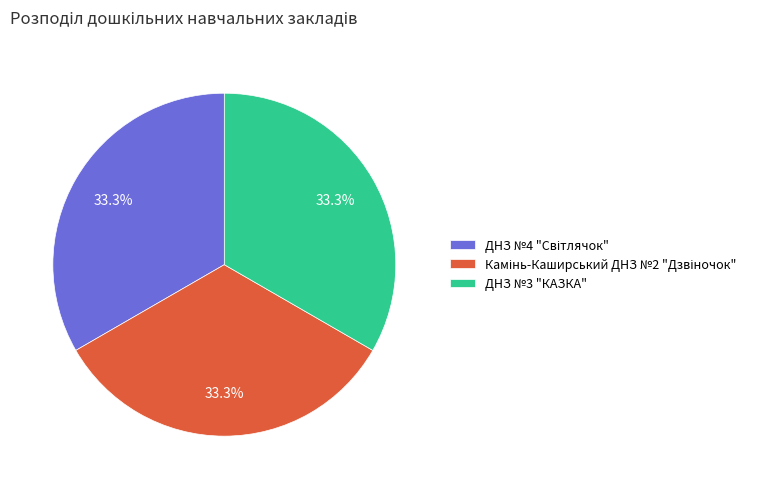

Does ДНЗ №3 "КАЗКА" represent more than half of the total?

No